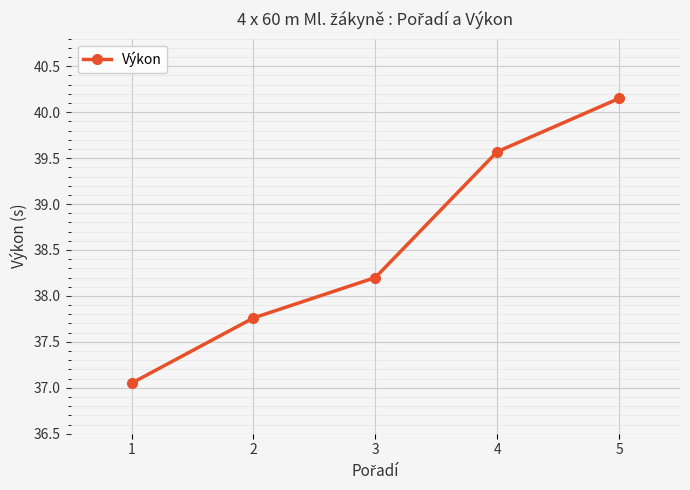

True or false: the data has more than 0 interior local peaks.

False